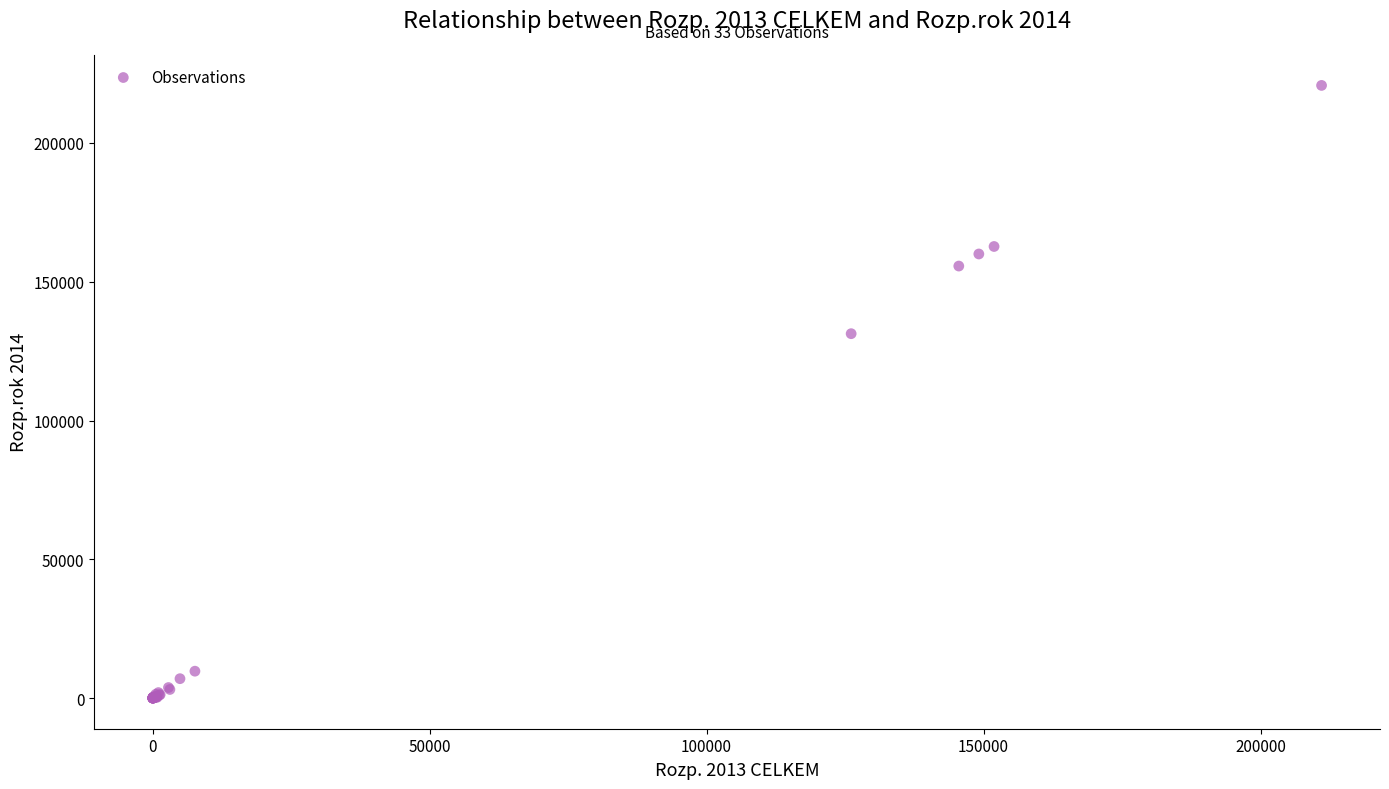

What Y value in the scatter plot is closest to 110371?

131291.6